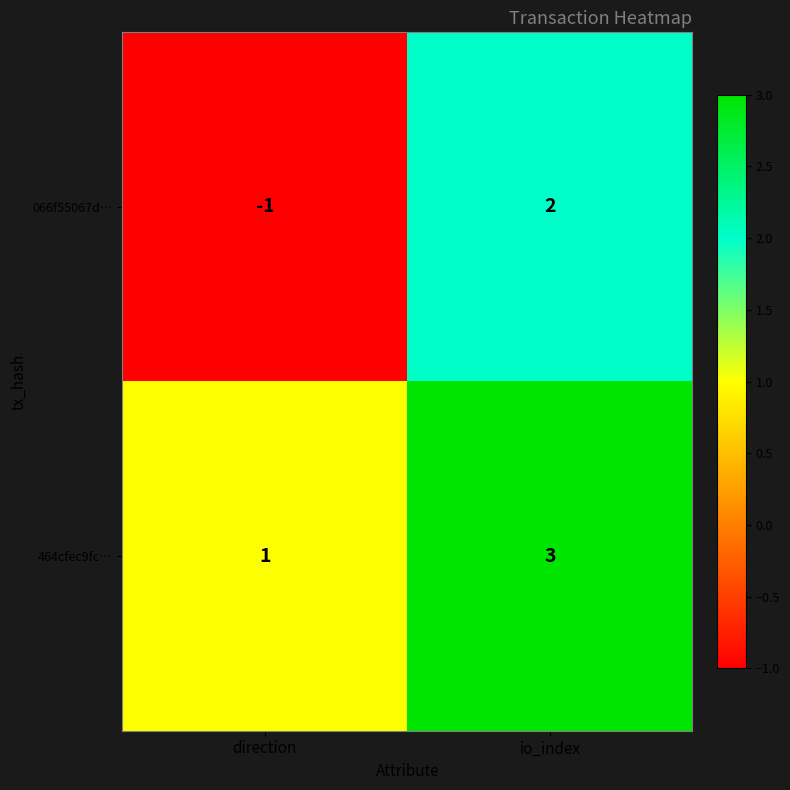

At which label does 066f55067d… reach its peak?

io_index